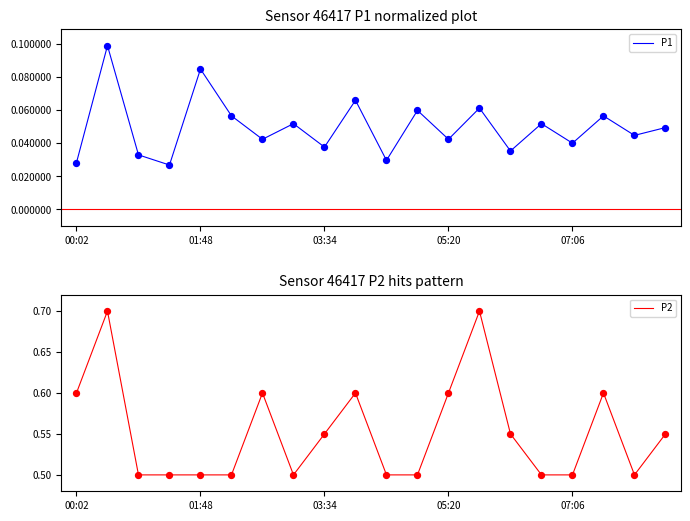

At how many categories does at least one series exceed 0?

20